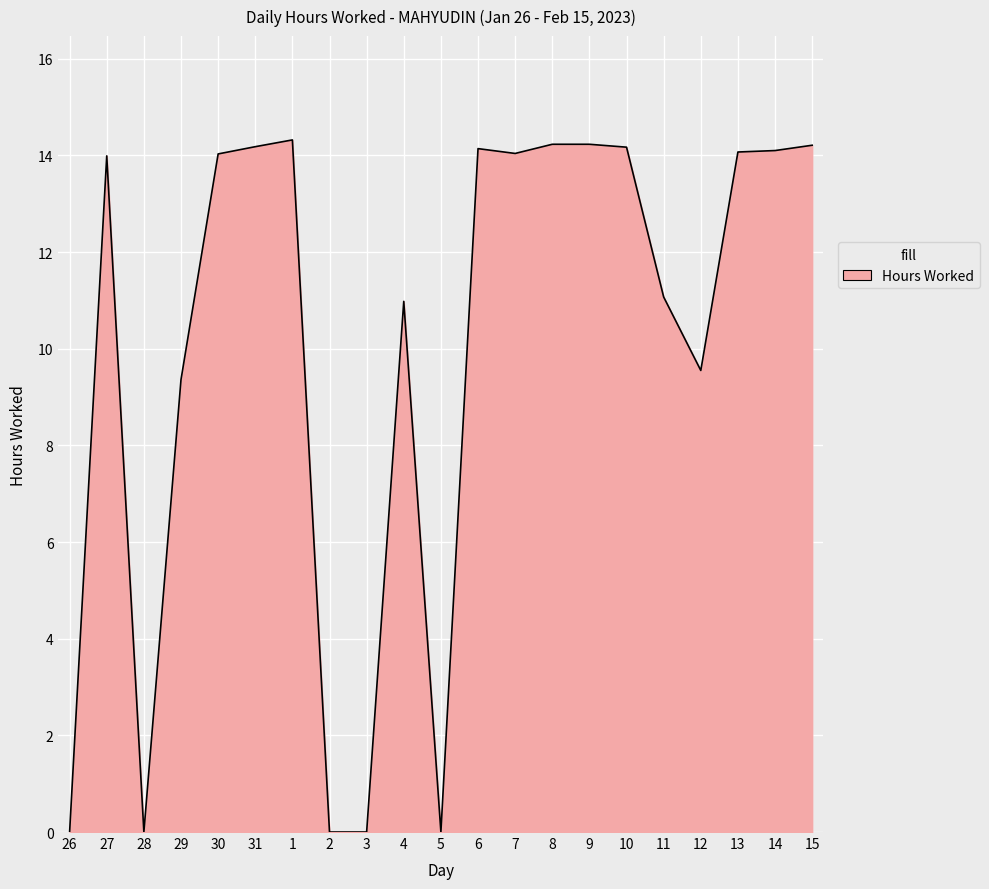

What position from the left is 29?

4